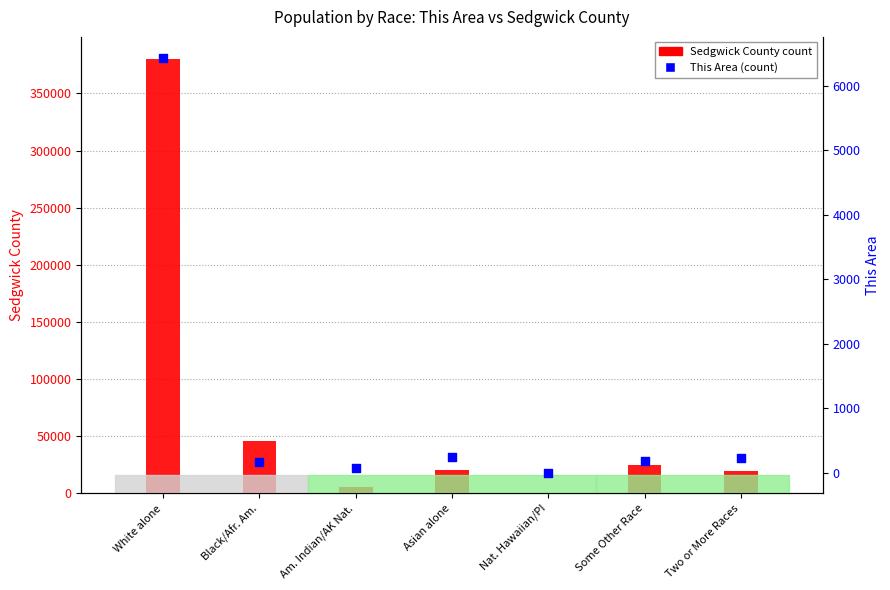

What is the total value across all series at Asian alone?

20635